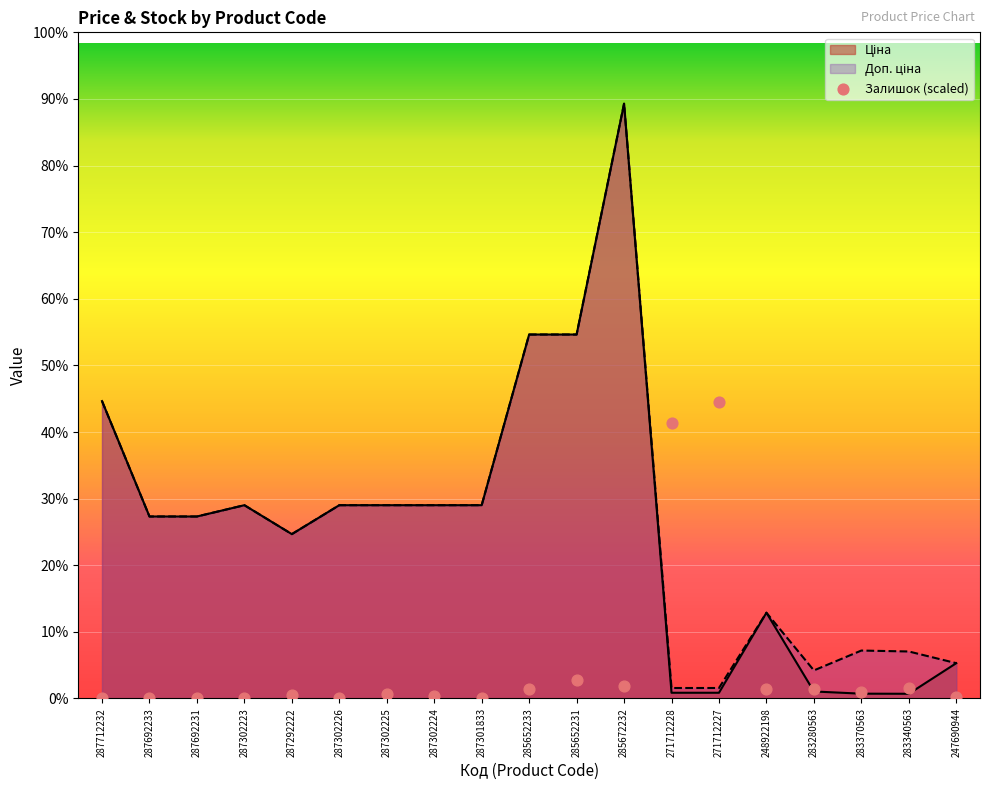

What is the change in value from 287301833 to 248922198?

+932.3